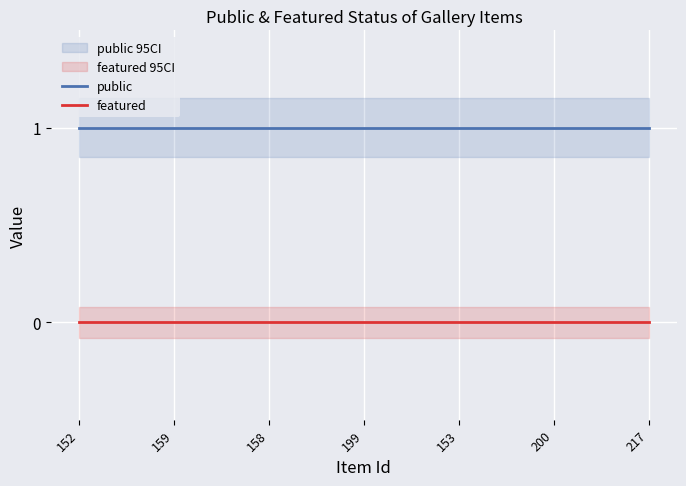

At which label is featured closest to 0?

152